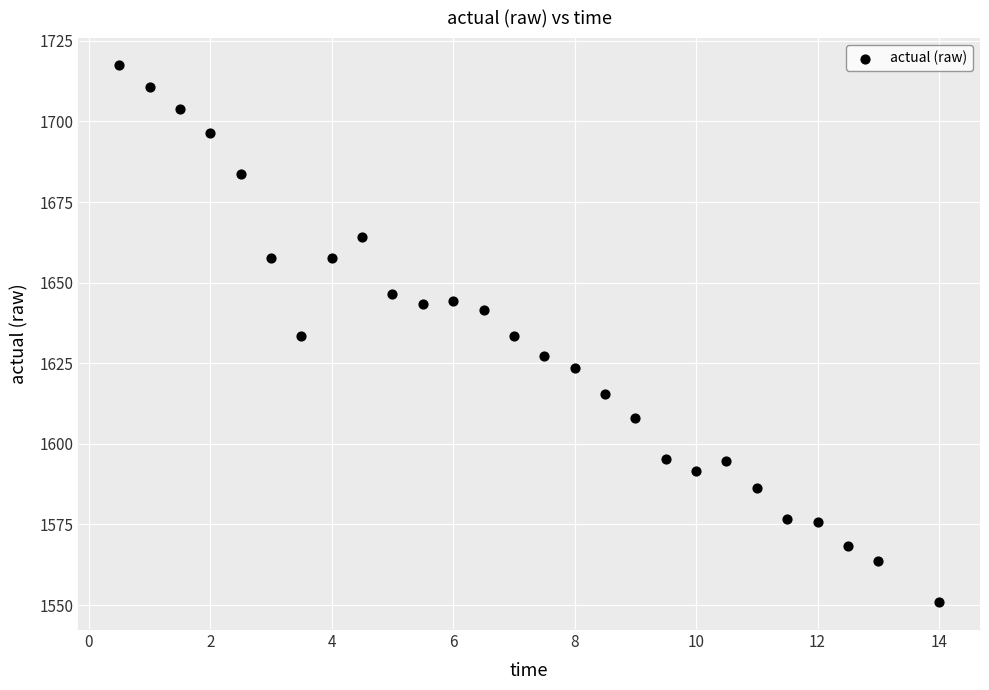

What is the range of Y values (max minus min)?

166.6